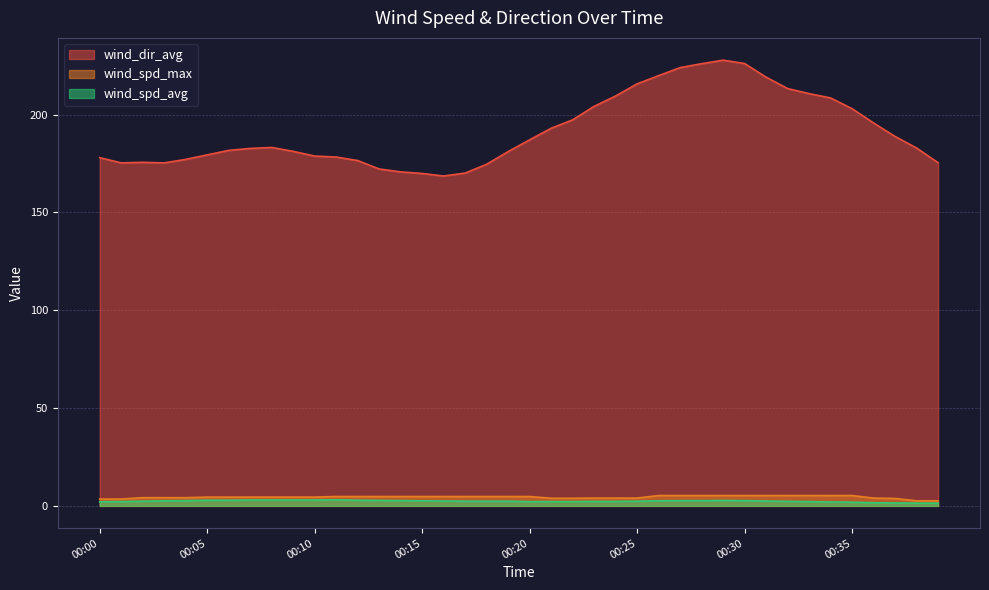

Reading left to right, list all the values displayed in this chart.

wind_spd_avg: 2.1	2.2	2.4	2.6	2.7	2.9	2.9	3.0	3.0	3.0	3.0	3.1	2.9	2.8	2.7	2.6	2.5	2.4	2.4	2.4	2.2	2.2	2.2	2.3	2.3	2.4	2.6	2.7	2.7	2.8	2.7	2.5	2.3	2.2	2.0	1.9	1.6	1.5	1.4	1.4
wind_spd_max: 3.5	3.5	4.2	4.2	4.2	4.5	4.5	4.5	4.5	4.5	4.5	4.8	4.8	4.8	4.8	4.8	4.8	4.8	4.8	4.8	4.8	3.9	3.9	4.0	4.0	4.0	5.3	5.3	5.3	5.3	5.3	5.3	5.3	5.3	5.3	5.3	4.0	3.8	2.6	2.6
wind_dir_avg: 178.0	175.3	175.6	175.3	177.1	179.4	181.7	182.7	183.2	181.2	178.8	178.3	176.5	172.2	170.7	169.9	168.6	170.1	174.6	181.1	187.1	193.0	197.3	204.2	209.5	215.7	219.9	224.0	226.0	227.8	226.1	219.1	213.3	210.7	208.5	203.0	195.7	188.8	182.9	175.4